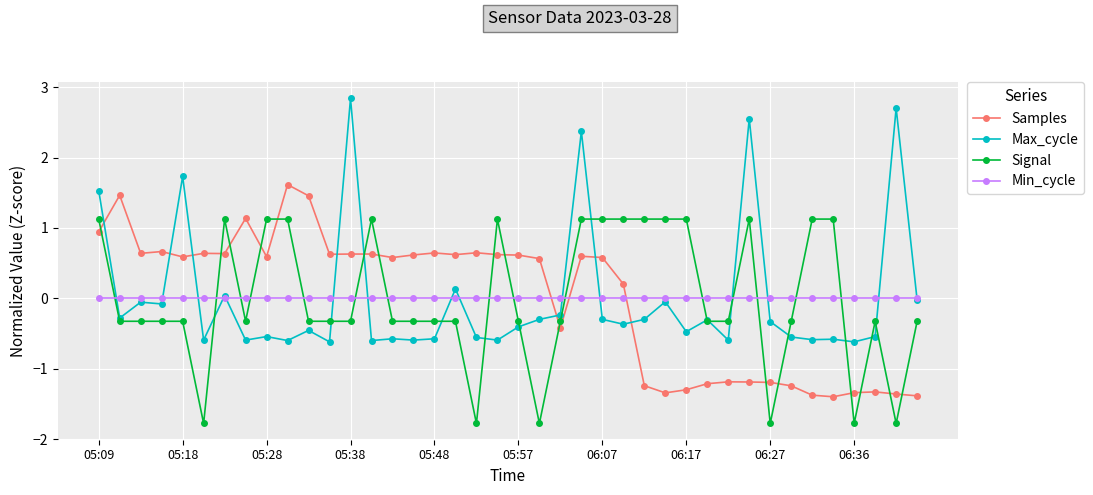

True or false: Samples has more than 0 interior local peaks.

True